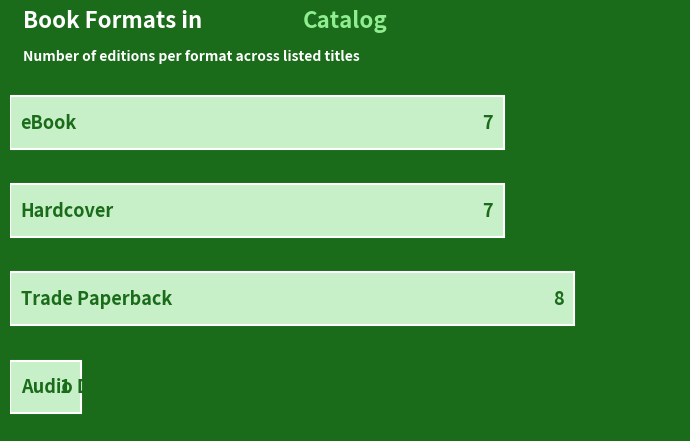

What is the average value?

6